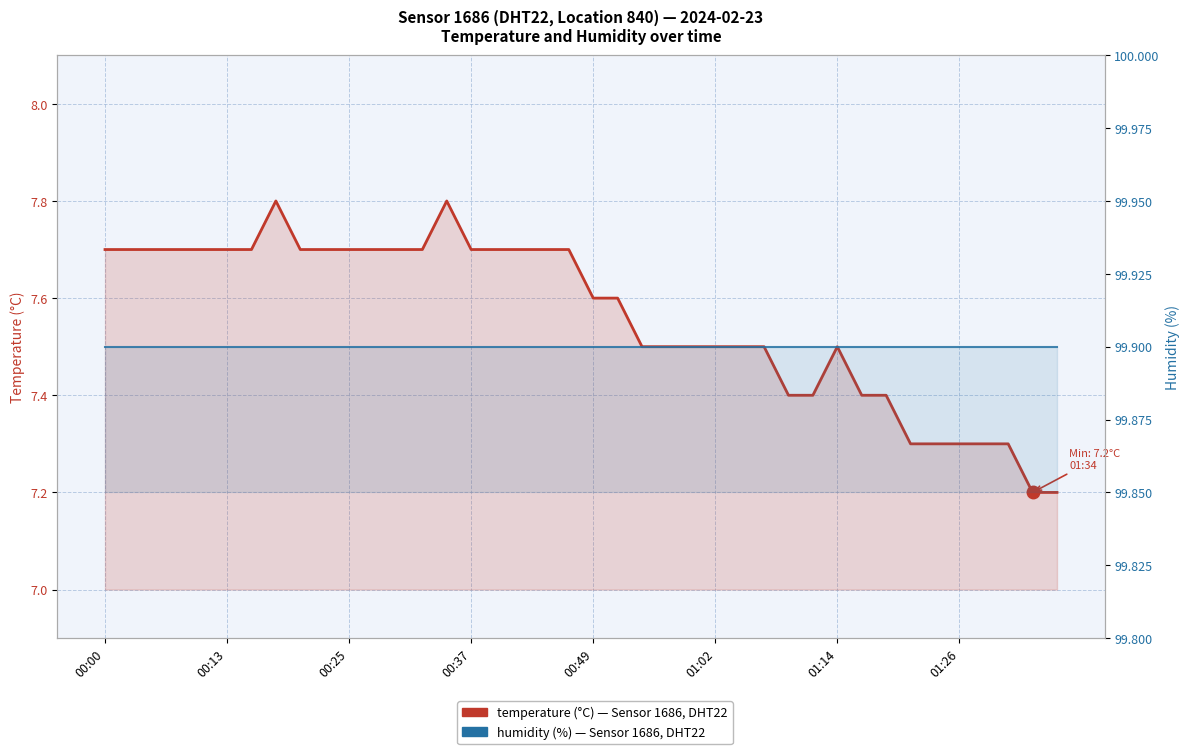

What is the total value across all series at 11?

107.6